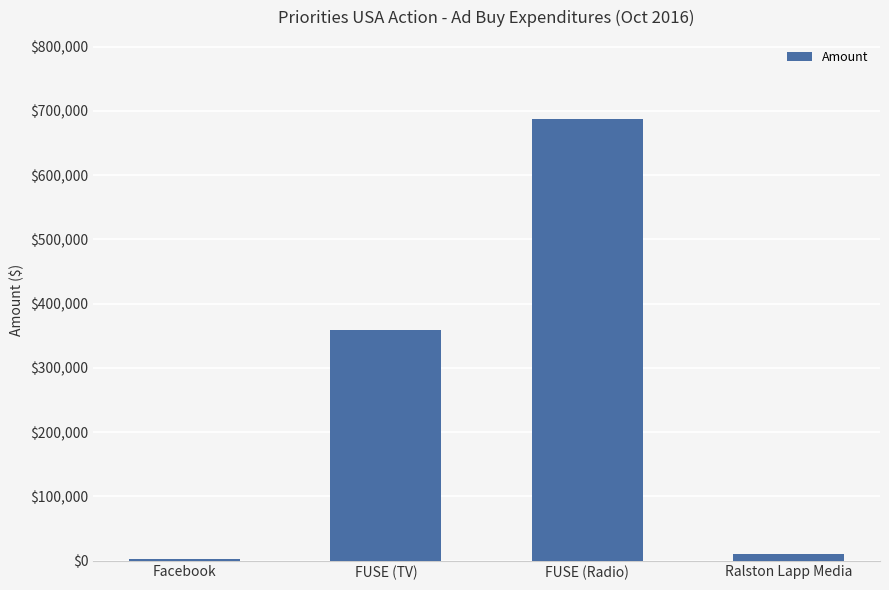

What is the sum of all values?

1058494.8